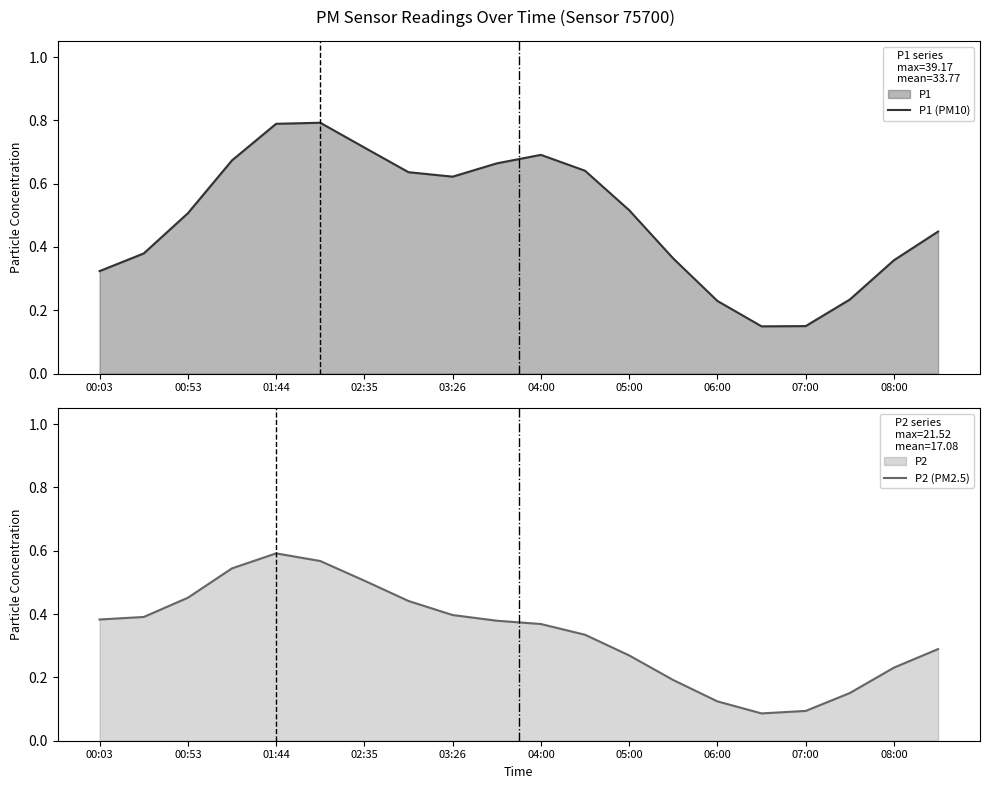

At which category does P2 (PM2.5) reach its first local valley?

15